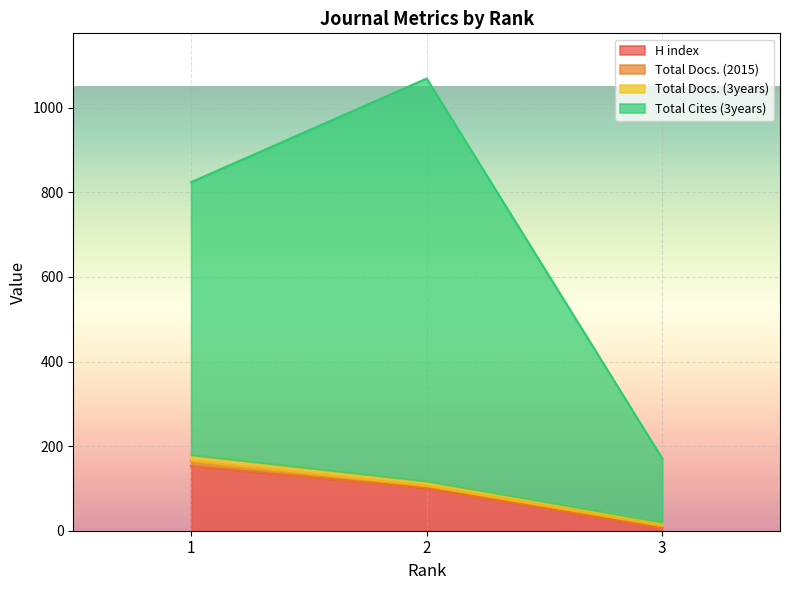

List the labels in order of H index value, largest first.

1, 2, 3